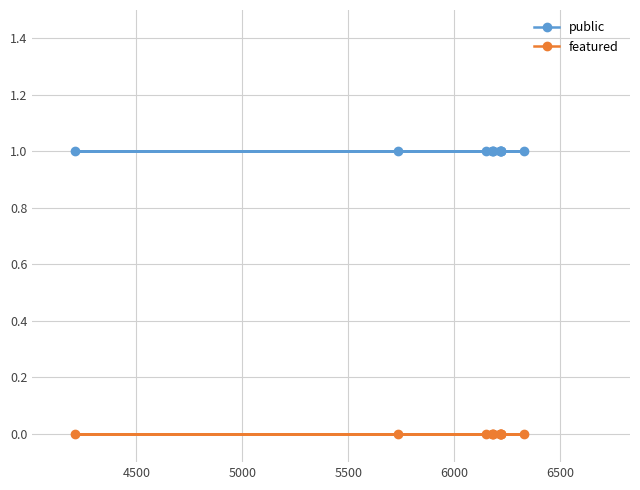

What is the value of the public point at the 10th from the left?

1